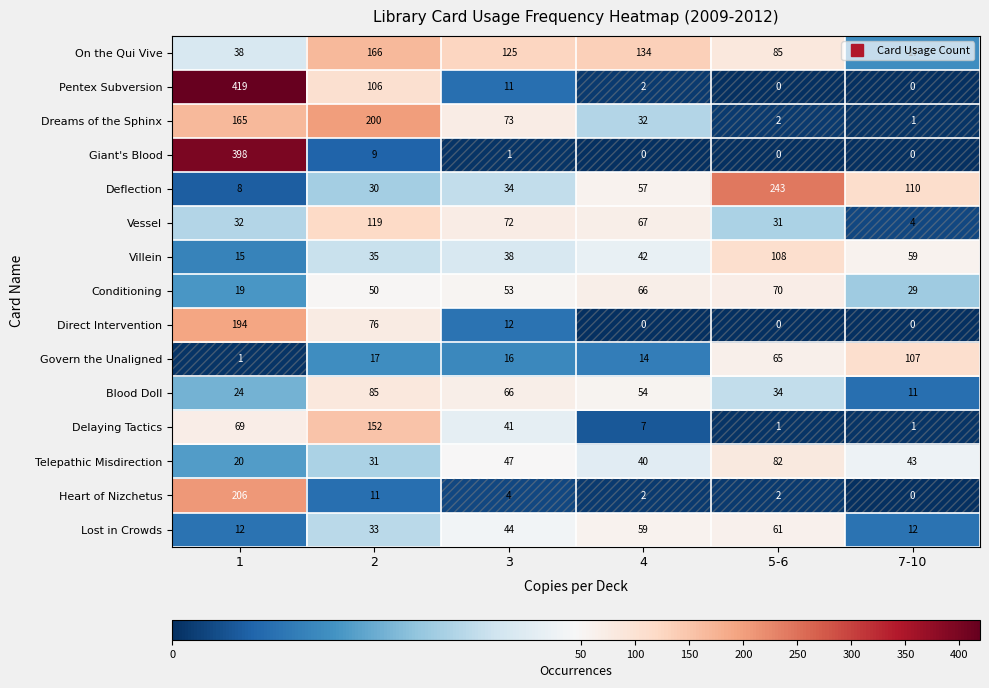

At 3, list the series in order from largest to smallest.

On the Qui Vive, Dreams of the Sphinx, Vessel, Blood Doll, Conditioning, Telepathic Misdirection, Lost in Crowds, Delaying Tactics, Villein, Deflection, Govern the Unaligned, Direct Intervention, Pentex Subversion, Heart of Nizchetus, Giant's Blood